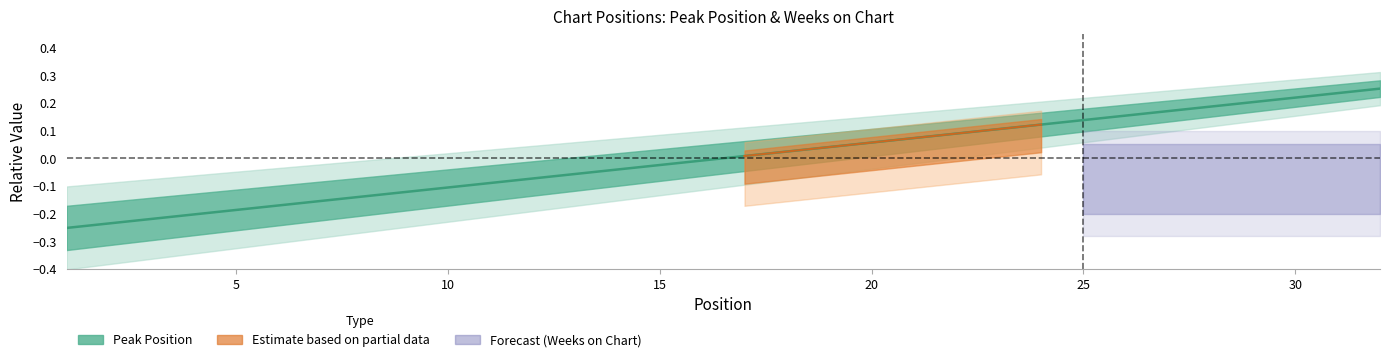

How many negative values are there?

16